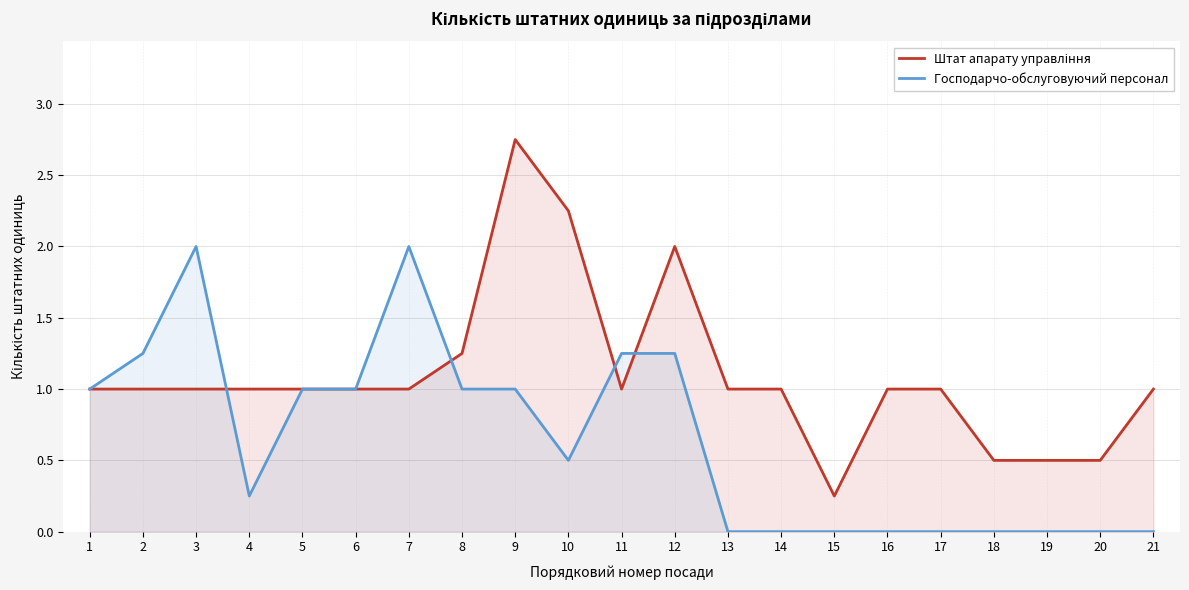

What are all the series names shown in the legend?

Штат апарату управління, Господарчо-обслуговуючий персонал